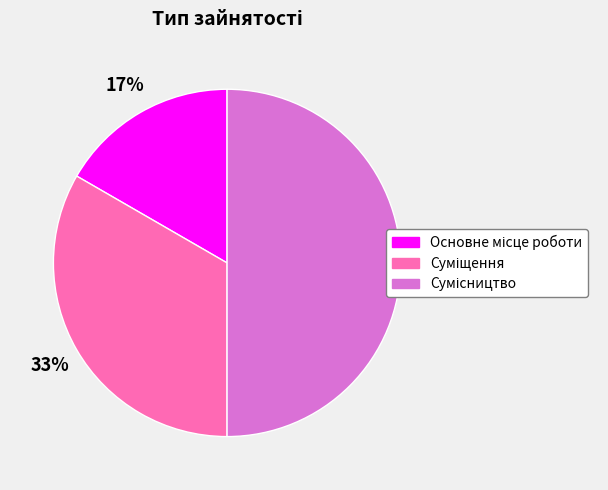

To the nearest percent, what is the average slice percentage?

33%